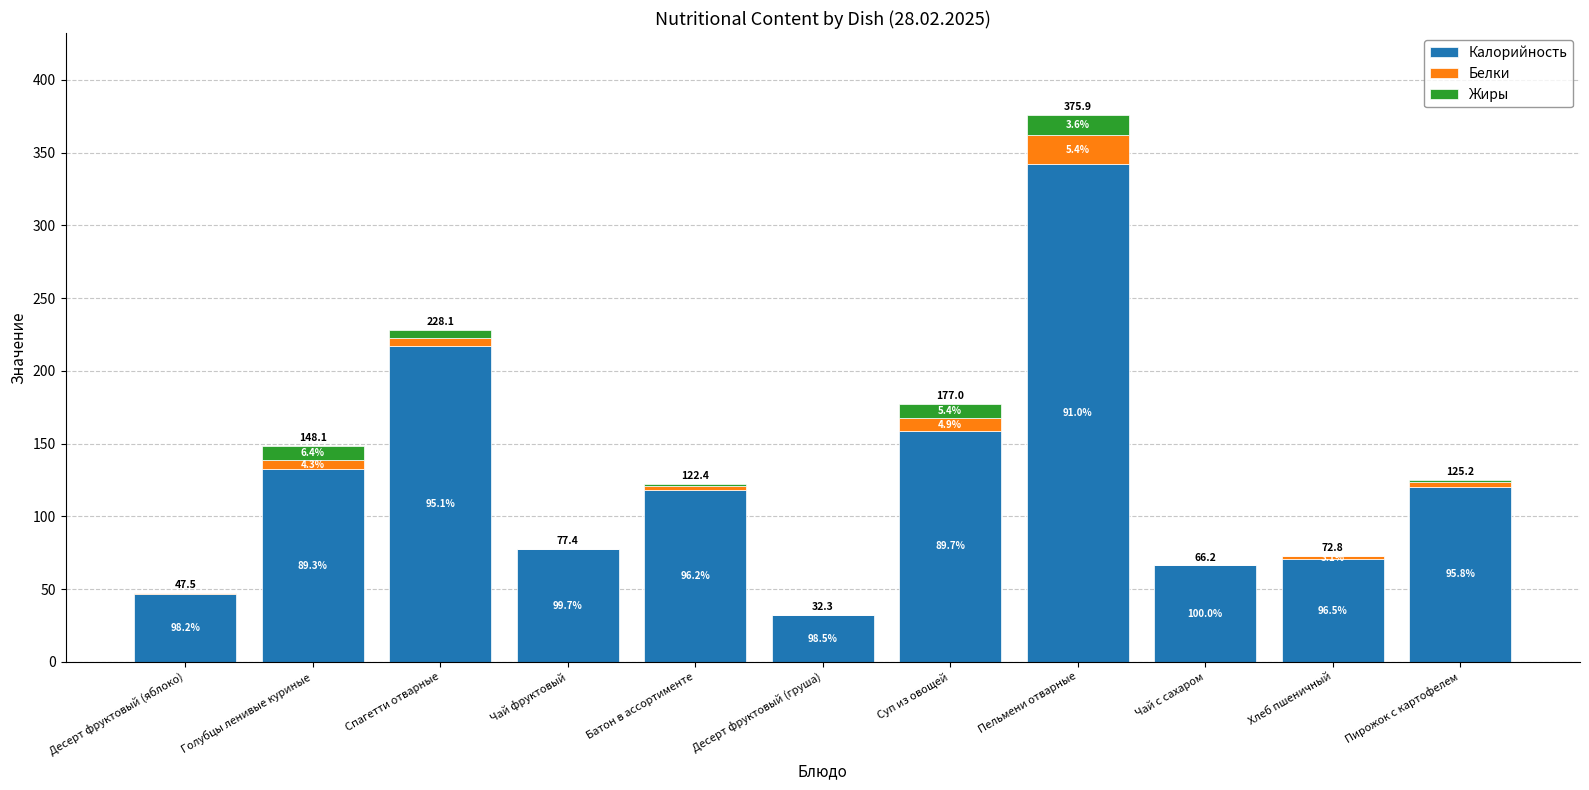

What are all the series names shown in the legend?

Калорийность, Белки, Жиры